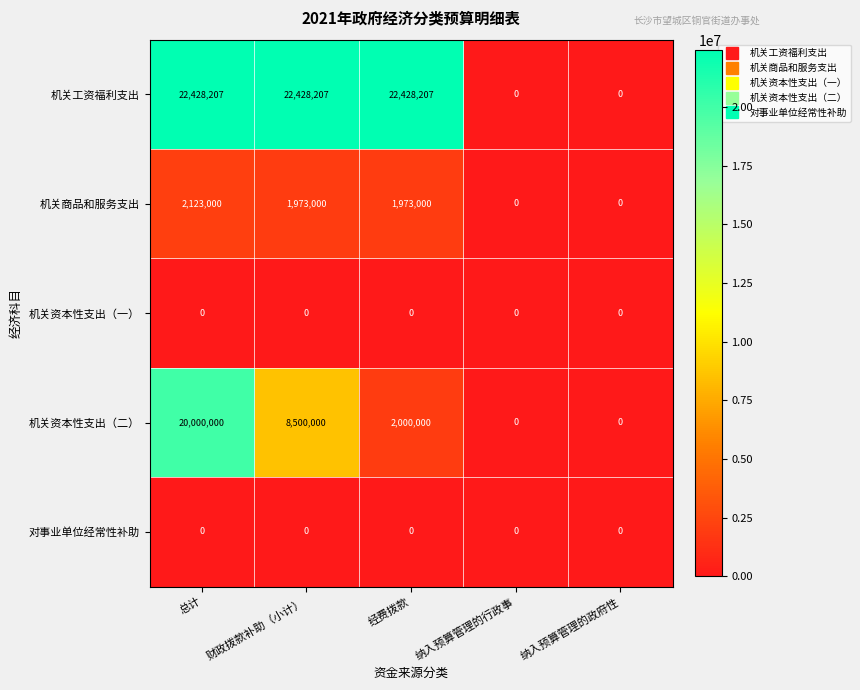

Which series has the largest total across all categories?

机关工资福利支出